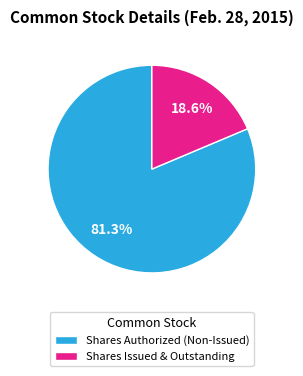

How much of the chart is everything except Shares Authorized (Non-Issued)?

18.6%